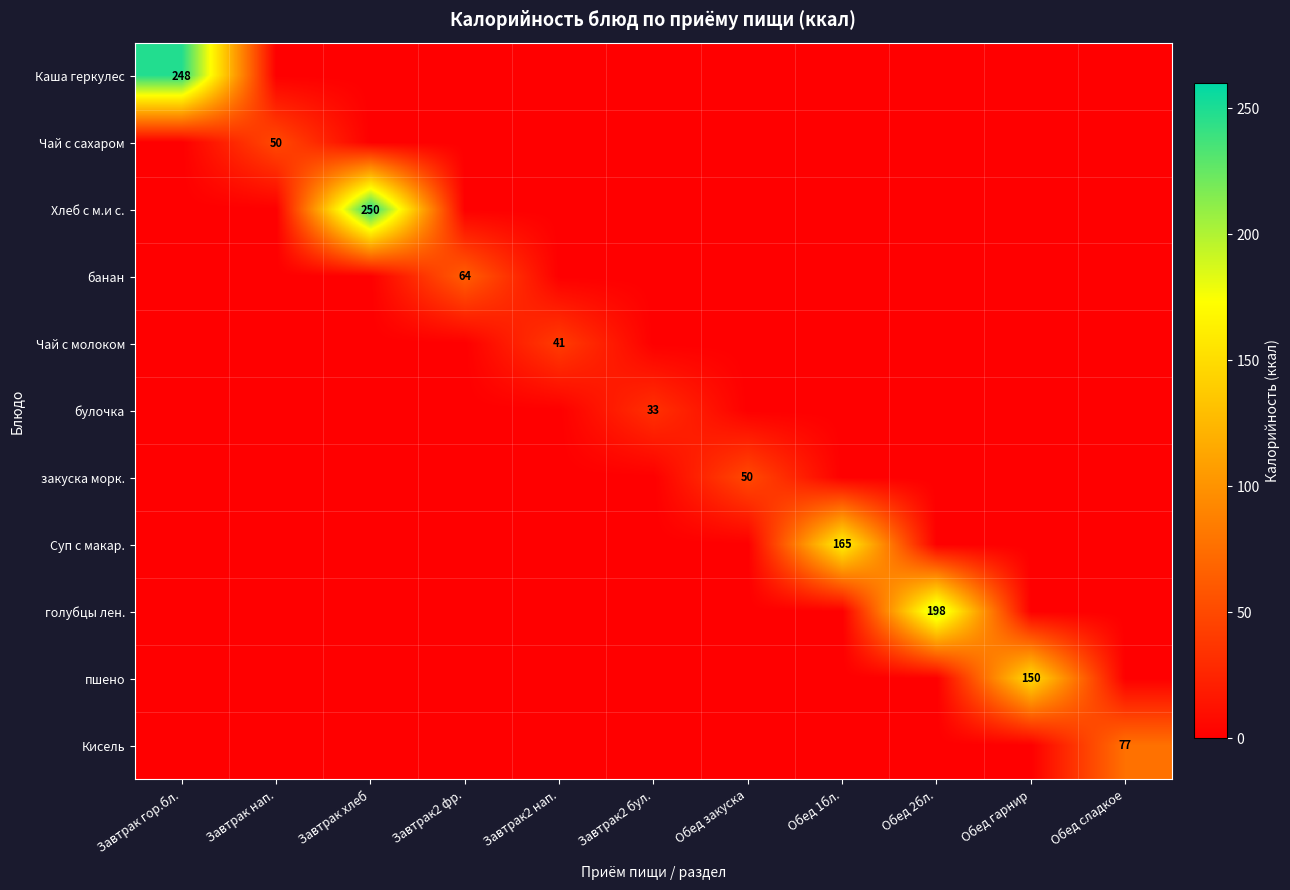

True or false: Каша геркулес has a value of 0 at Завтрак нап..

True